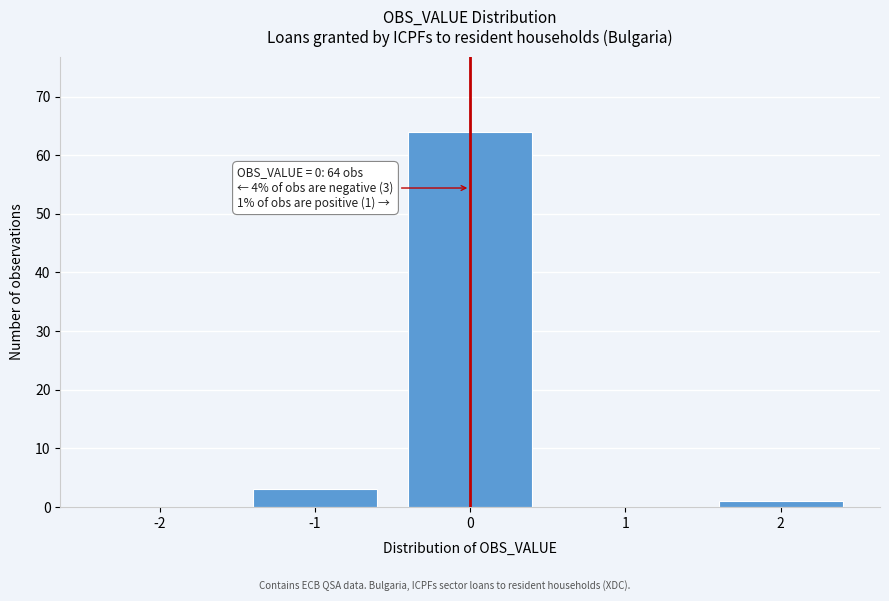

Reading right to left, transcribe all the data shown in this chart.

2=1	1=0	0=64	-1=3	-2=0